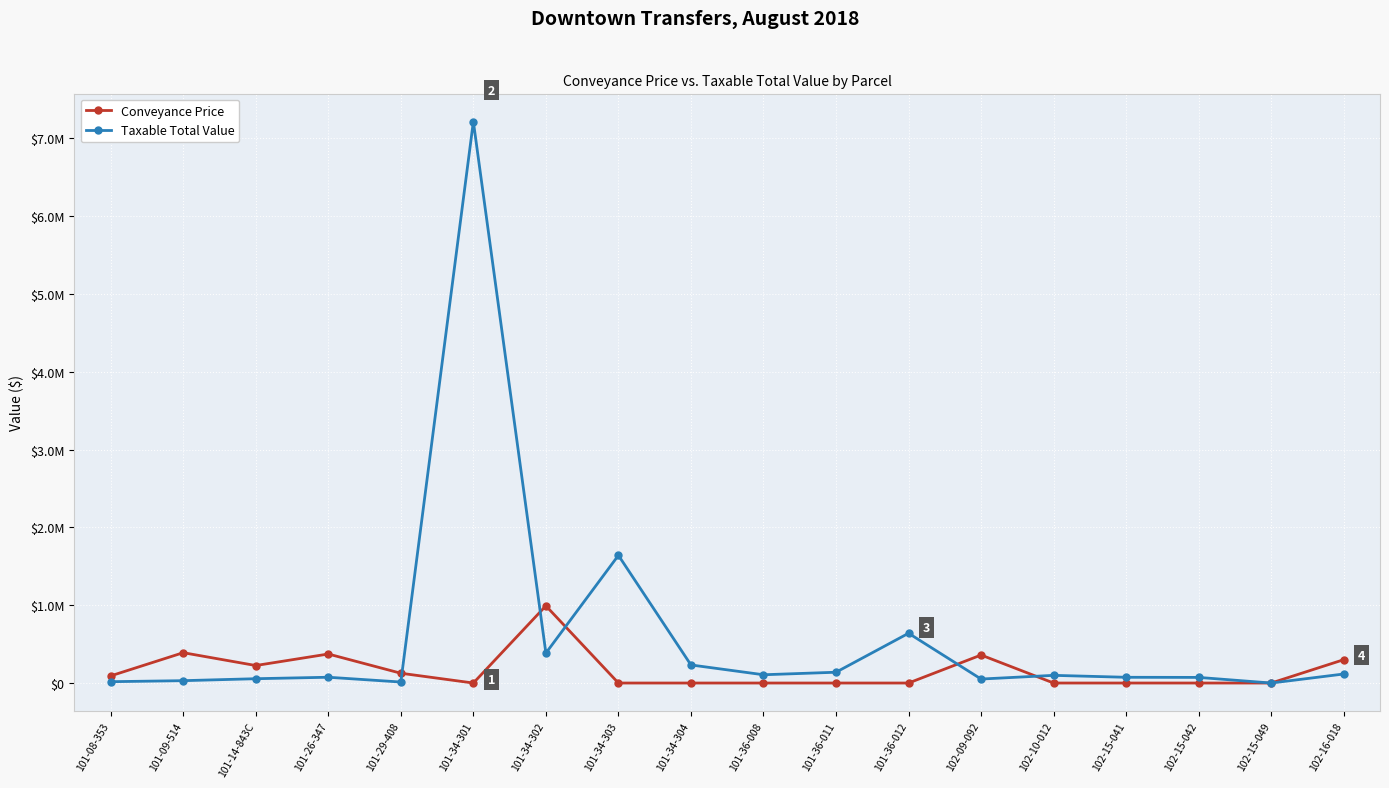

What are all the series names shown in the legend?

Conveyance Price, Taxable Total Value